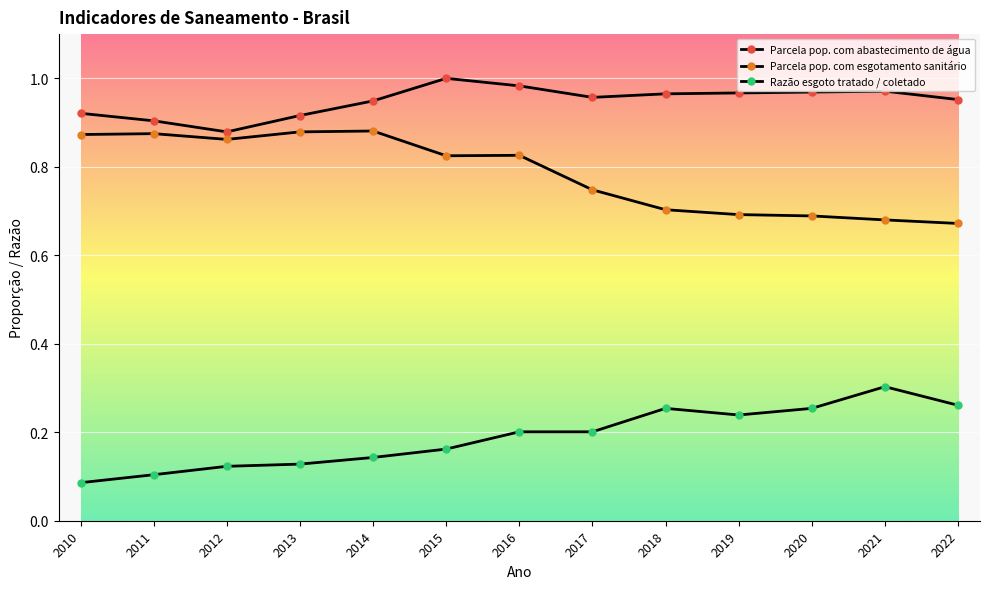

Which series changed the most between 2014 and 2019?

Parcela pop. com esgotamento sanitário